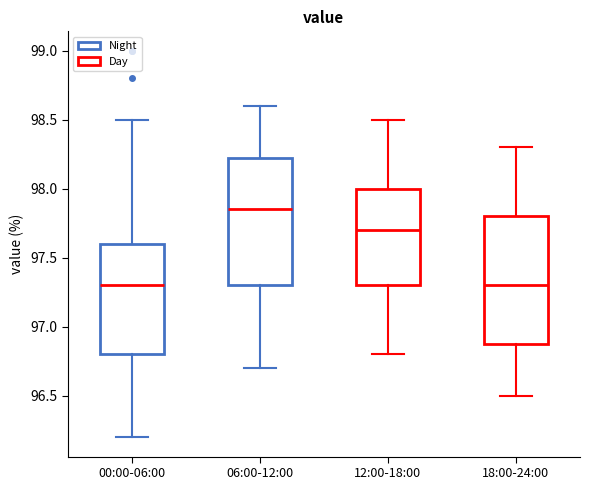

Reading left to right, transcribe this box plot: for each box, give where its median line is, the range the box spans, and where its two whiskers end, as read against the y-axis. The values are not printed on the chart, so give them approximately, as read against the axis.

00:00-06:00: median 97.30, box 96.80 to 97.60, whiskers 96.20 to 98.50
06:00-12:00: median 97.85, box 97.30 to 98.25, whiskers 96.70 to 98.60
12:00-18:00: median 97.70, box 97.30 to 98.00, whiskers 96.80 to 98.50
18:00-24:00: median 97.30, box 96.90 to 97.80, whiskers 96.50 to 98.30